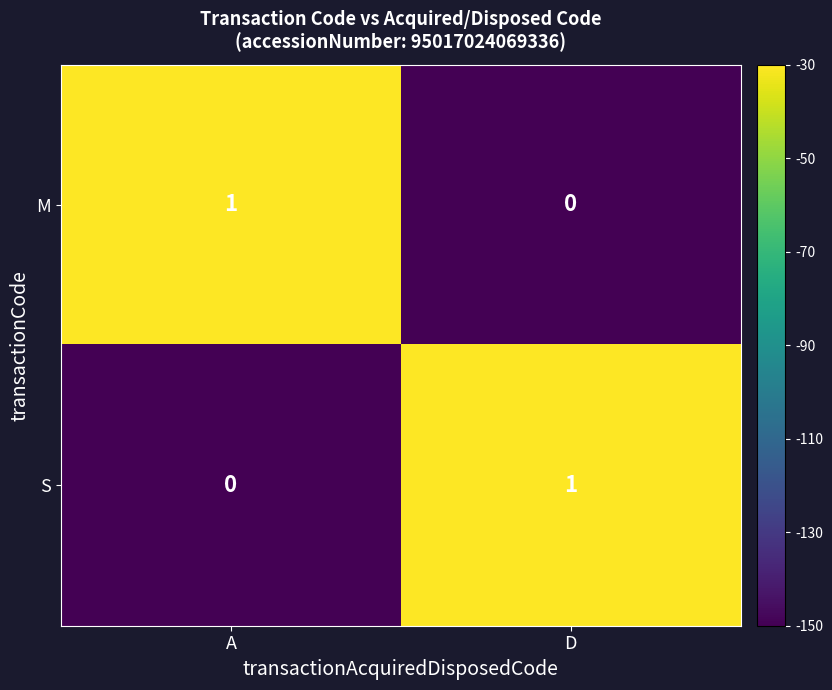

Reading left to right, transcribe all the data shown in this chart.

M: A=1	D=0
S: A=0	D=1